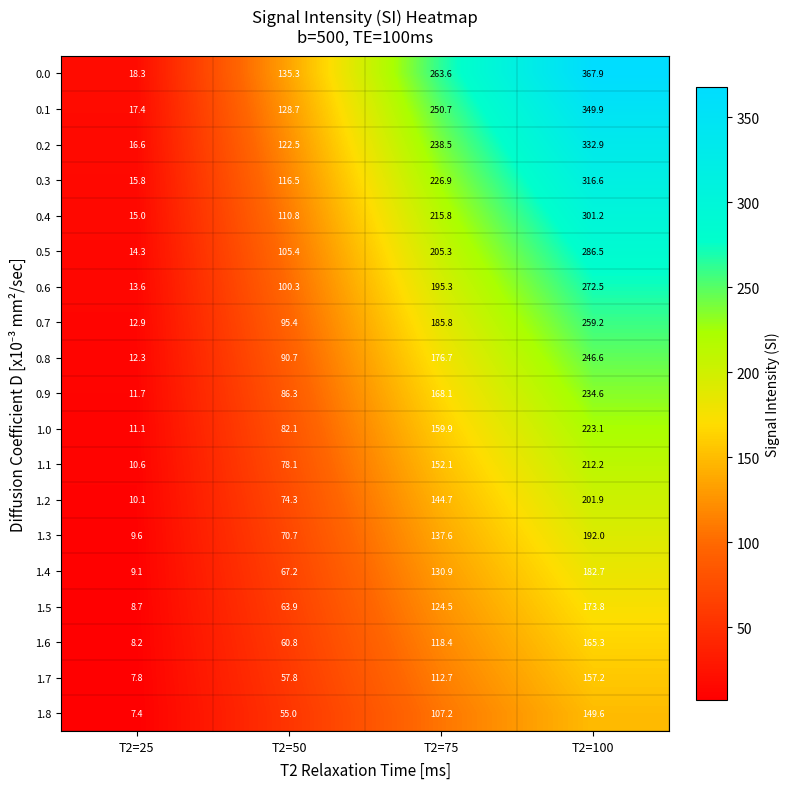

What is the difference between the highest and lowest values at T2=100?

218.3